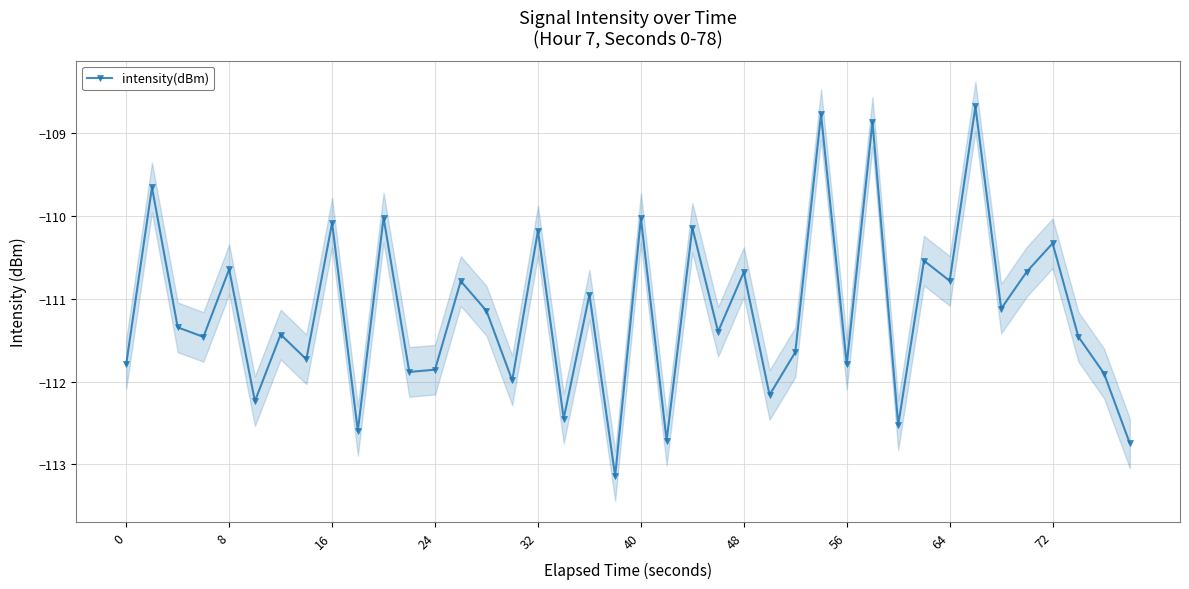

Reading right to left, what are all the values shown in this chart?

-112.7	-111.9	-111.5	-110.3	-110.7	-111.1	-108.7	-110.8	-110.5	-112.5	-108.9	-111.8	-108.8	-111.6	-112.2	-110.7	-111.4	-110.1	-112.7	-110.0	-113.1	-110.9	-112.4	-110.2	-112.0	-111.1	-110.8	-111.9	-111.9	-110.0	-112.6	-110.1	-111.7	-111.4	-112.2	-110.6	-111.5	-111.3	-109.7	-111.8